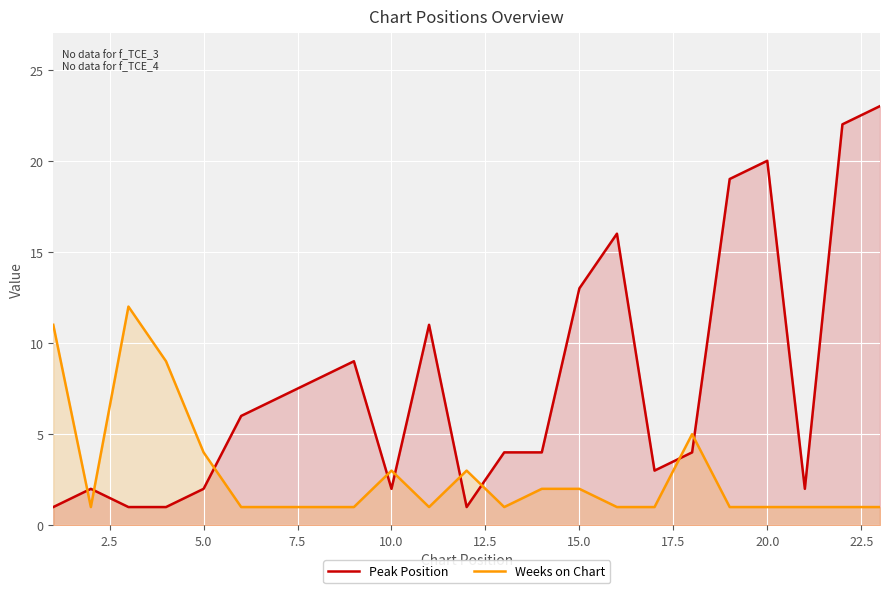

Which series has the largest range (max minus min)?

Peak Position